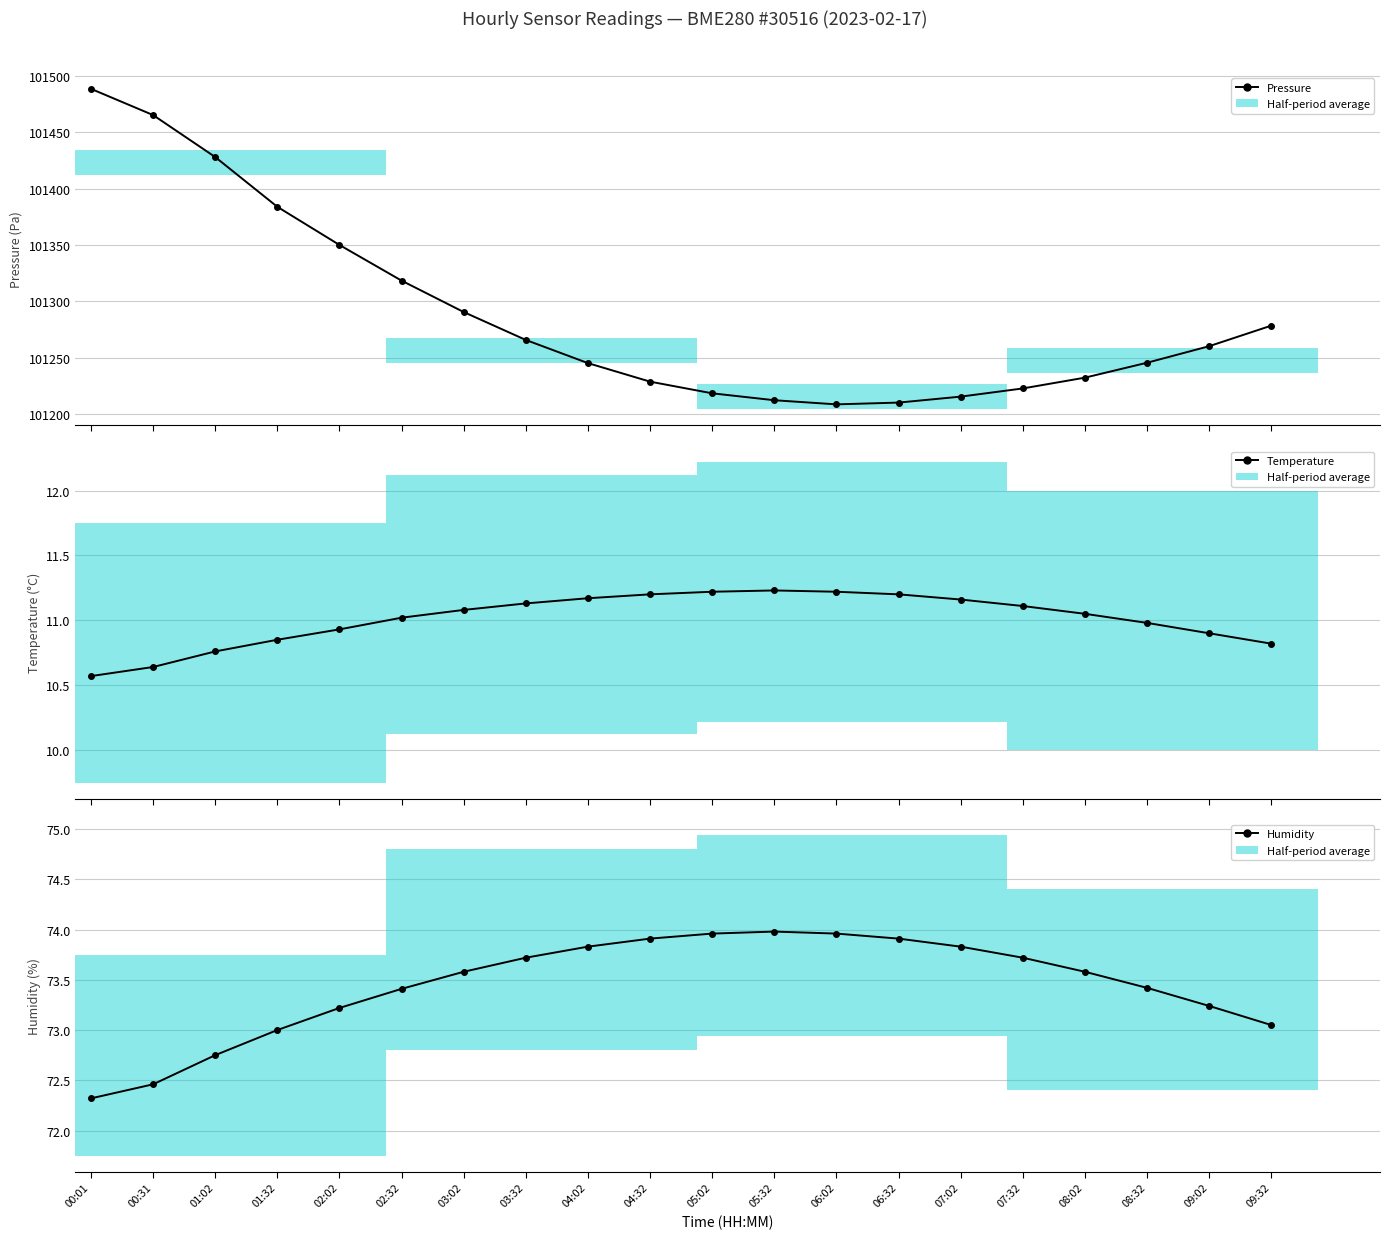

At 02:32, list the series in order from smallest to largest.

Temperature, Humidity, Pressure